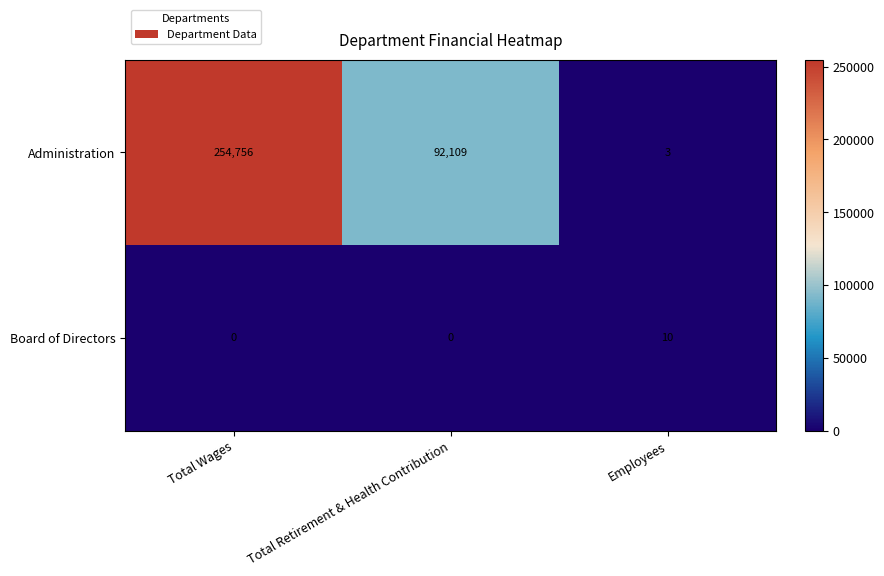

Reading left to right, extract all data points from this chart.

Administration: Total Wages=254756	Total Retirement & Health Contribution=92109	Employees=3
Board of Directors: Total Wages=0	Total Retirement & Health Contribution=0	Employees=10